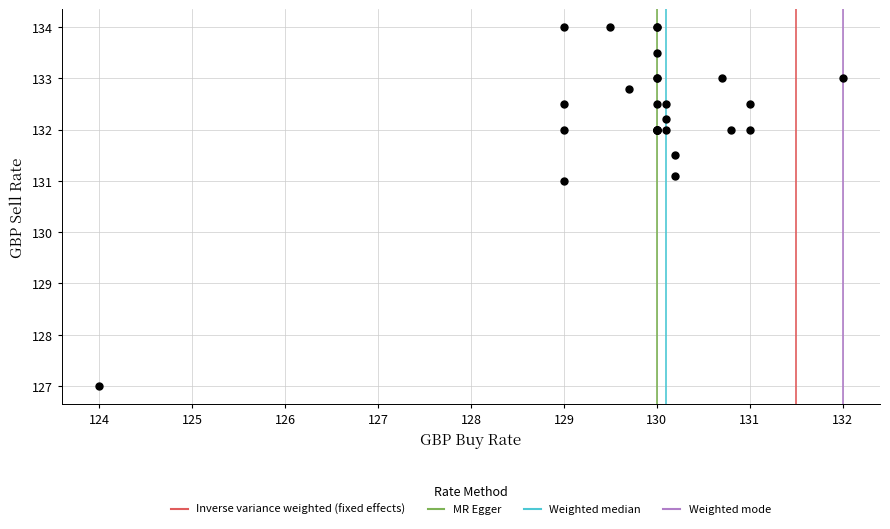

What Y value in the scatter plot is closest to 130?

131.0